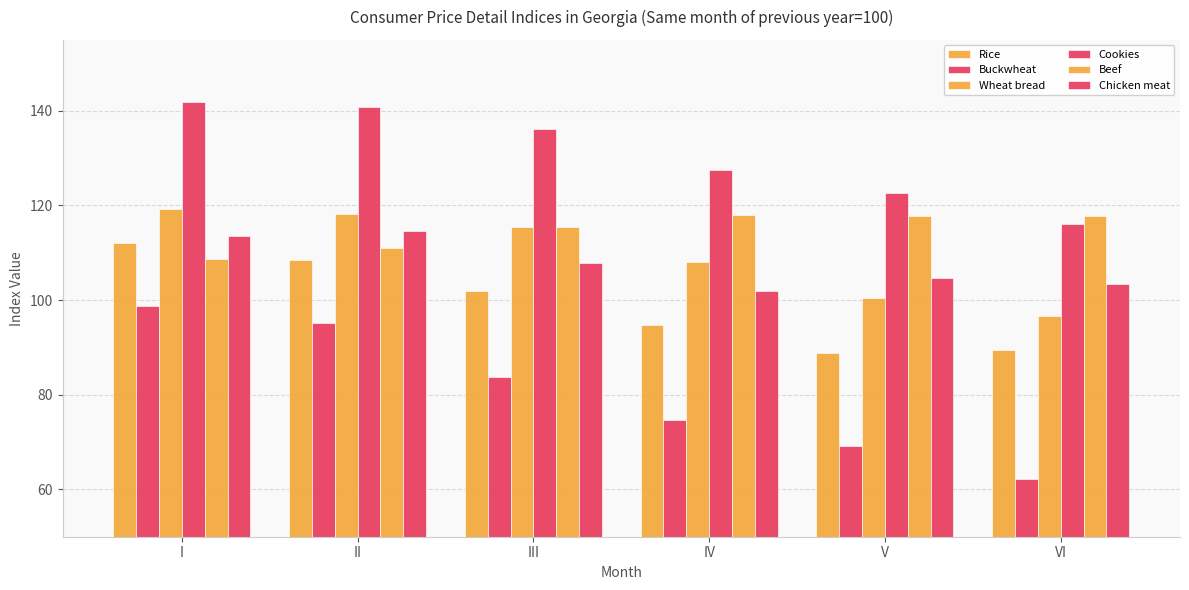

Which has a higher value, III or IV?

III